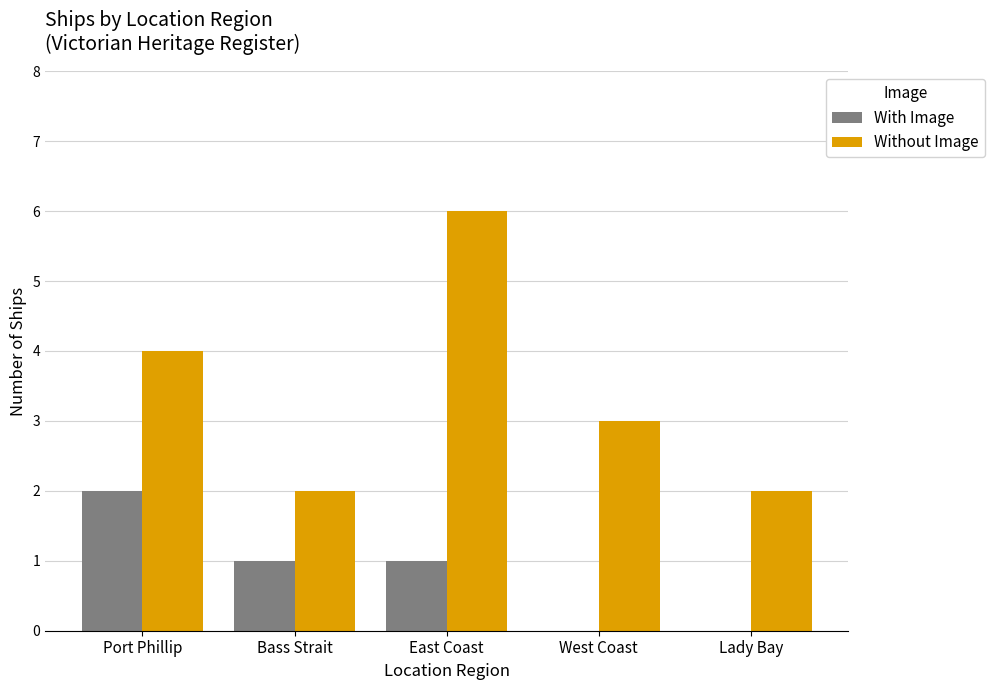

What is the average value of the Without Image series?

3